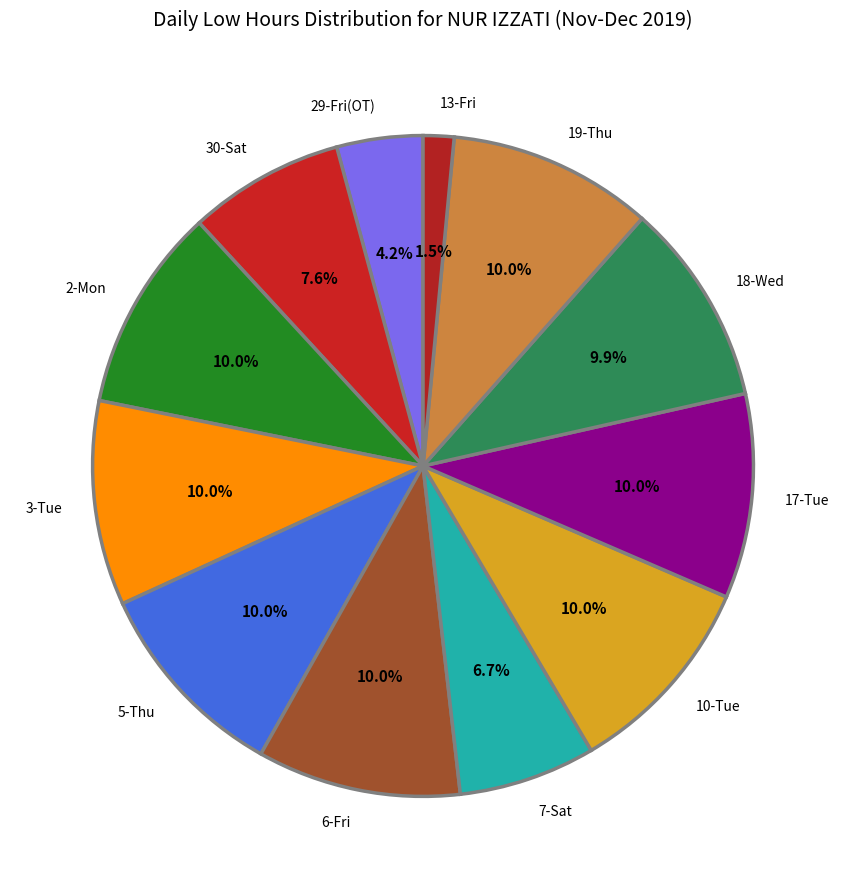

What percentage is the 3-Tue slice, to the nearest percent?

10%